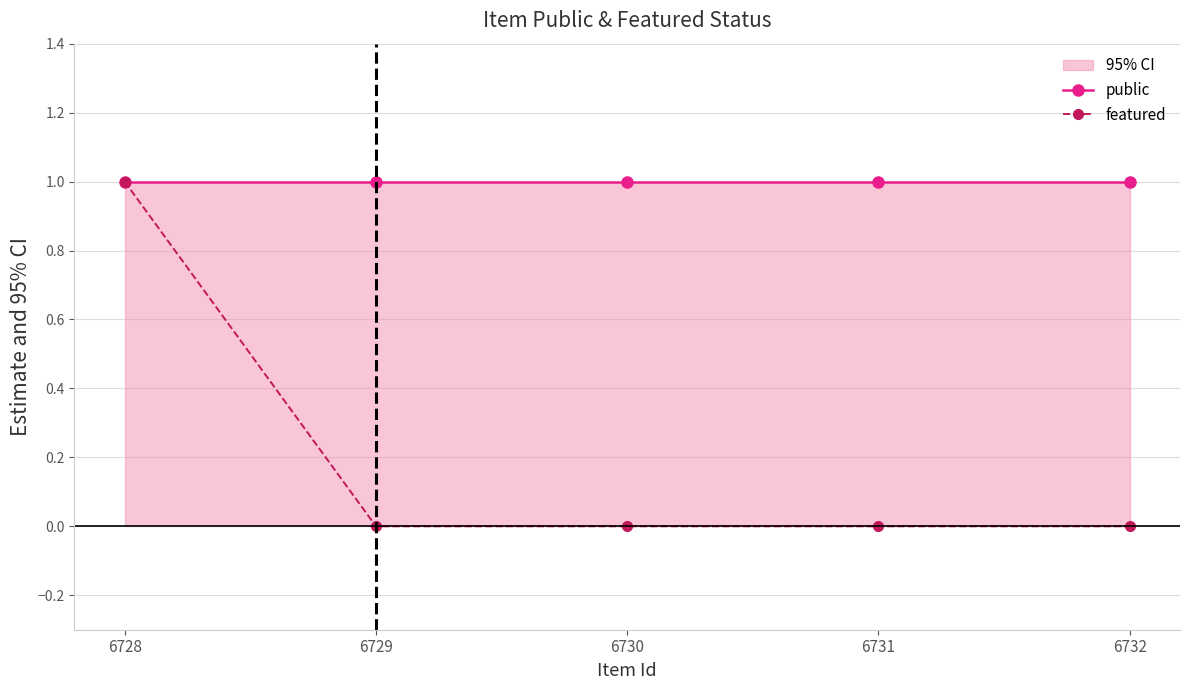

How many featured values are between 0 and 1?

5